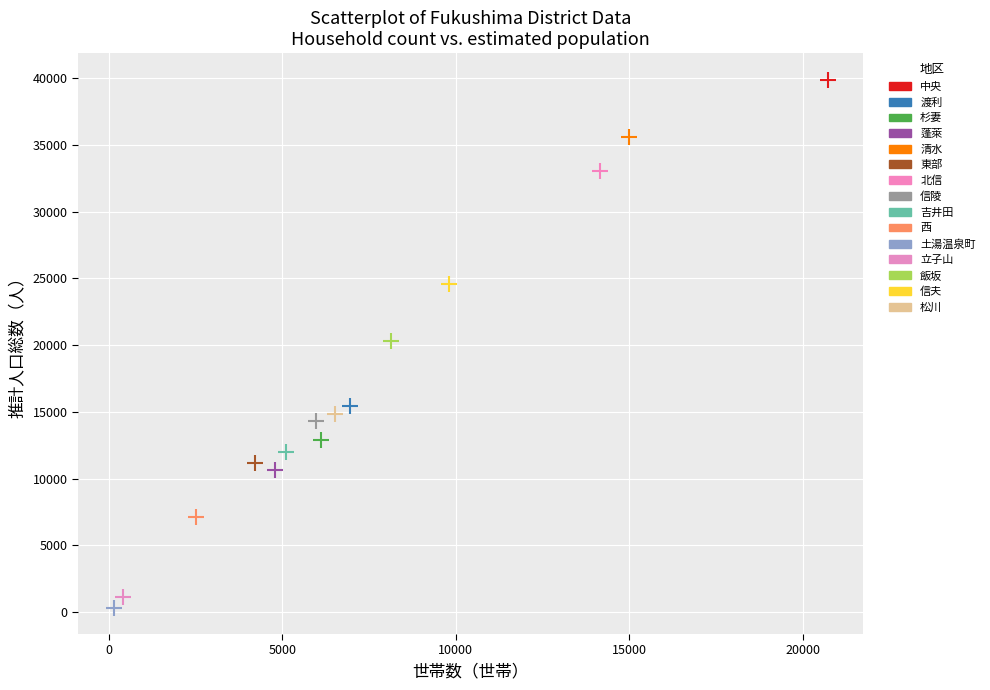

What are all the series names shown in the legend?

中央, 渡利, 杉妻, 蓬萊, 清水, 東部, 北信, 信陵, 吉井田, 西, 土湯温泉町, 立子山, 飯坂, 信夫, 松川